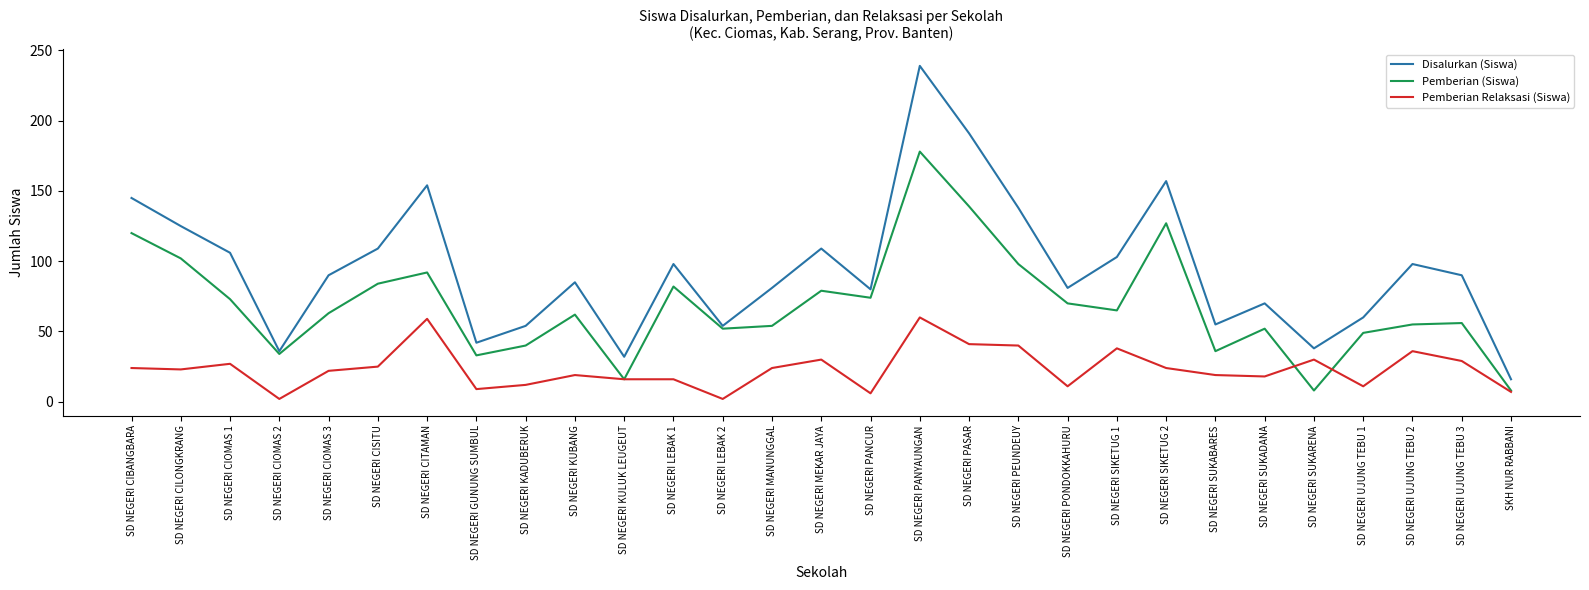

The Pemberian (Siswa) series shows 15 at SD NEGERI GUNUNG SUMBUL. True or false?

False